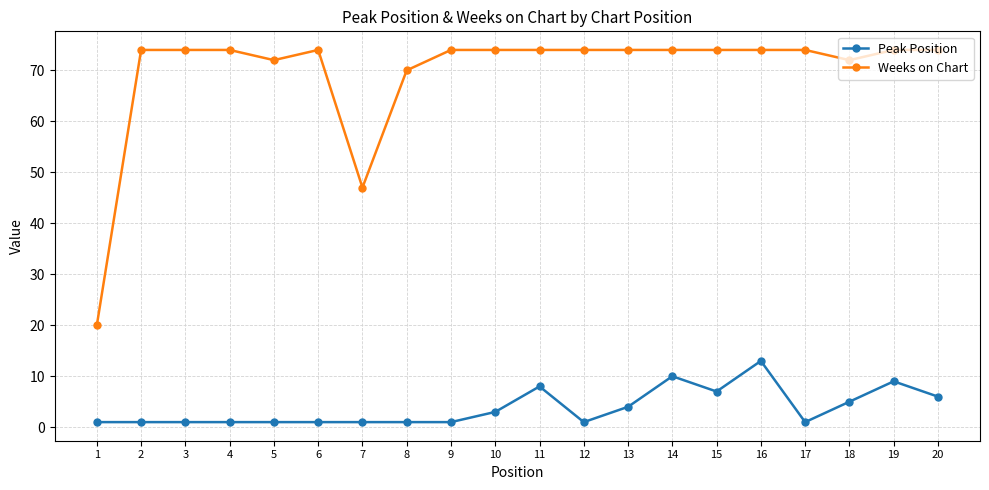

True or false: Weeks on Chart has a value of 115 at 11.

False